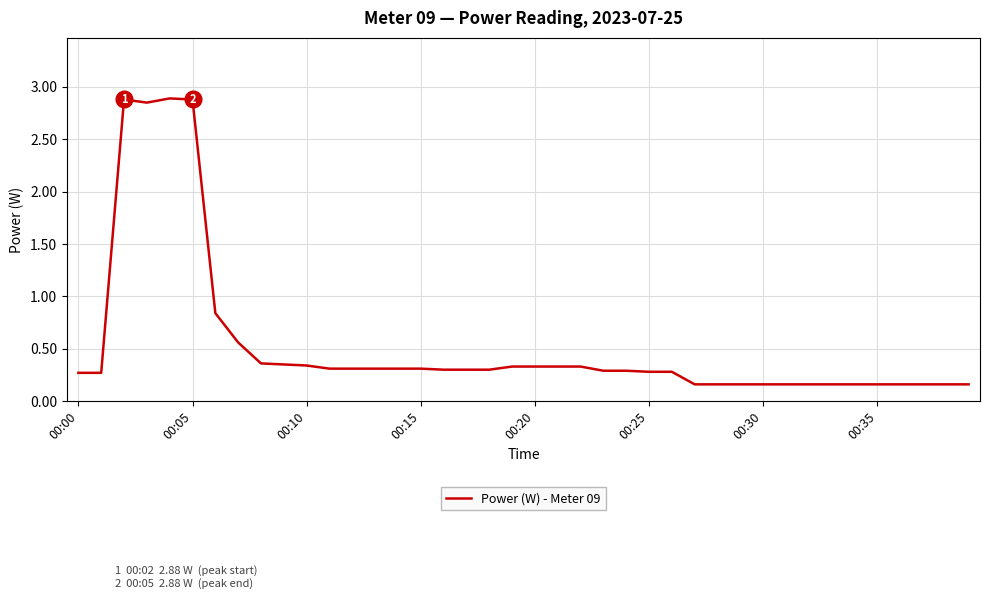

What is the sum of all values?

21.5